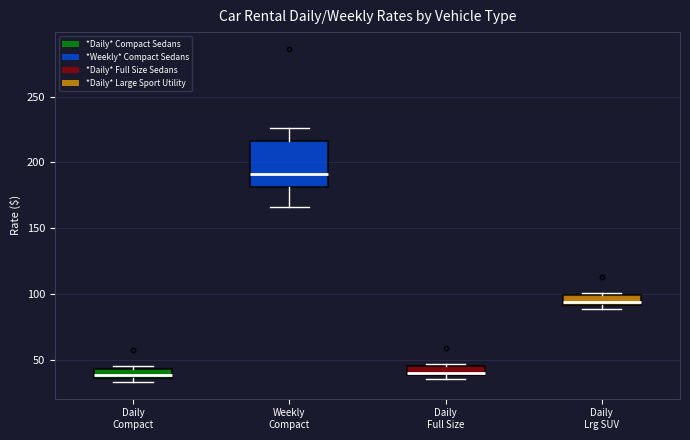

Which box's median line is the highest?

Weekly Compact